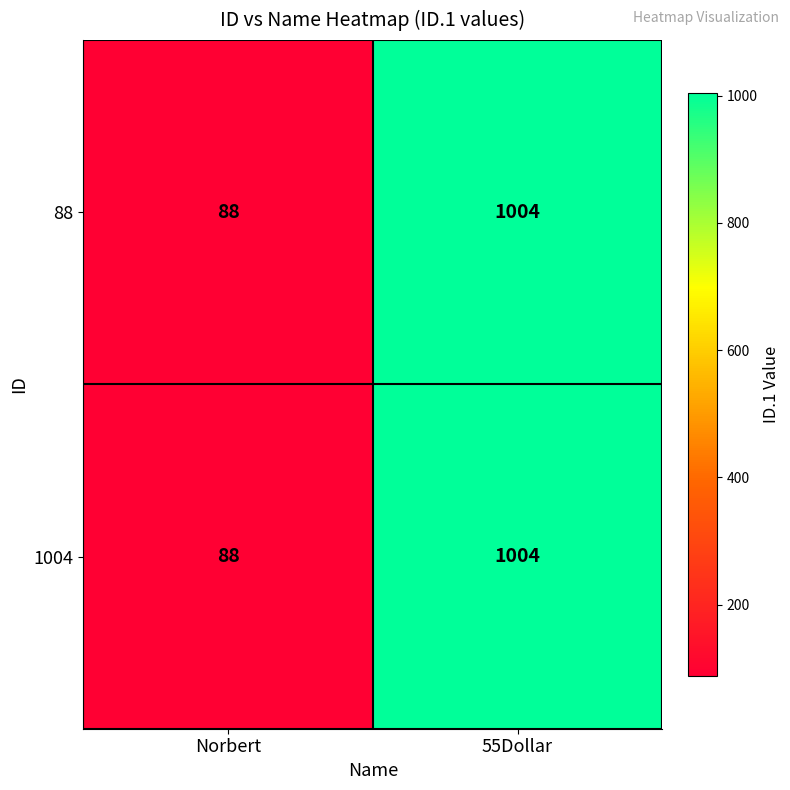

True or false: 88 has a value of 1004 at 55Dollar.

True